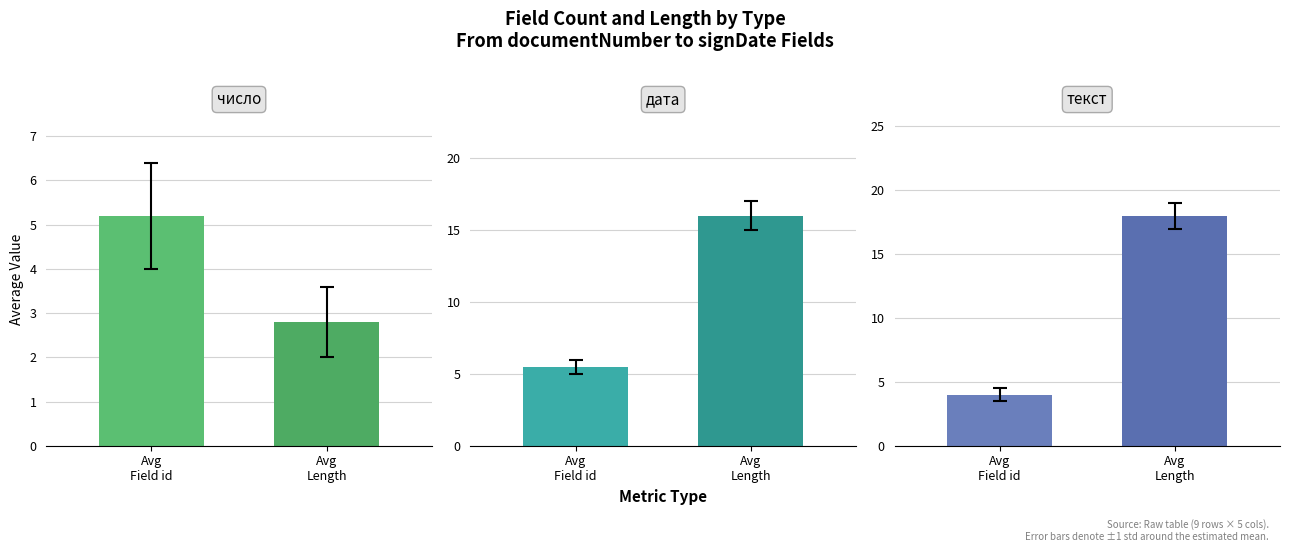

At текст, list the series in order from smallest to largest.

id, Length